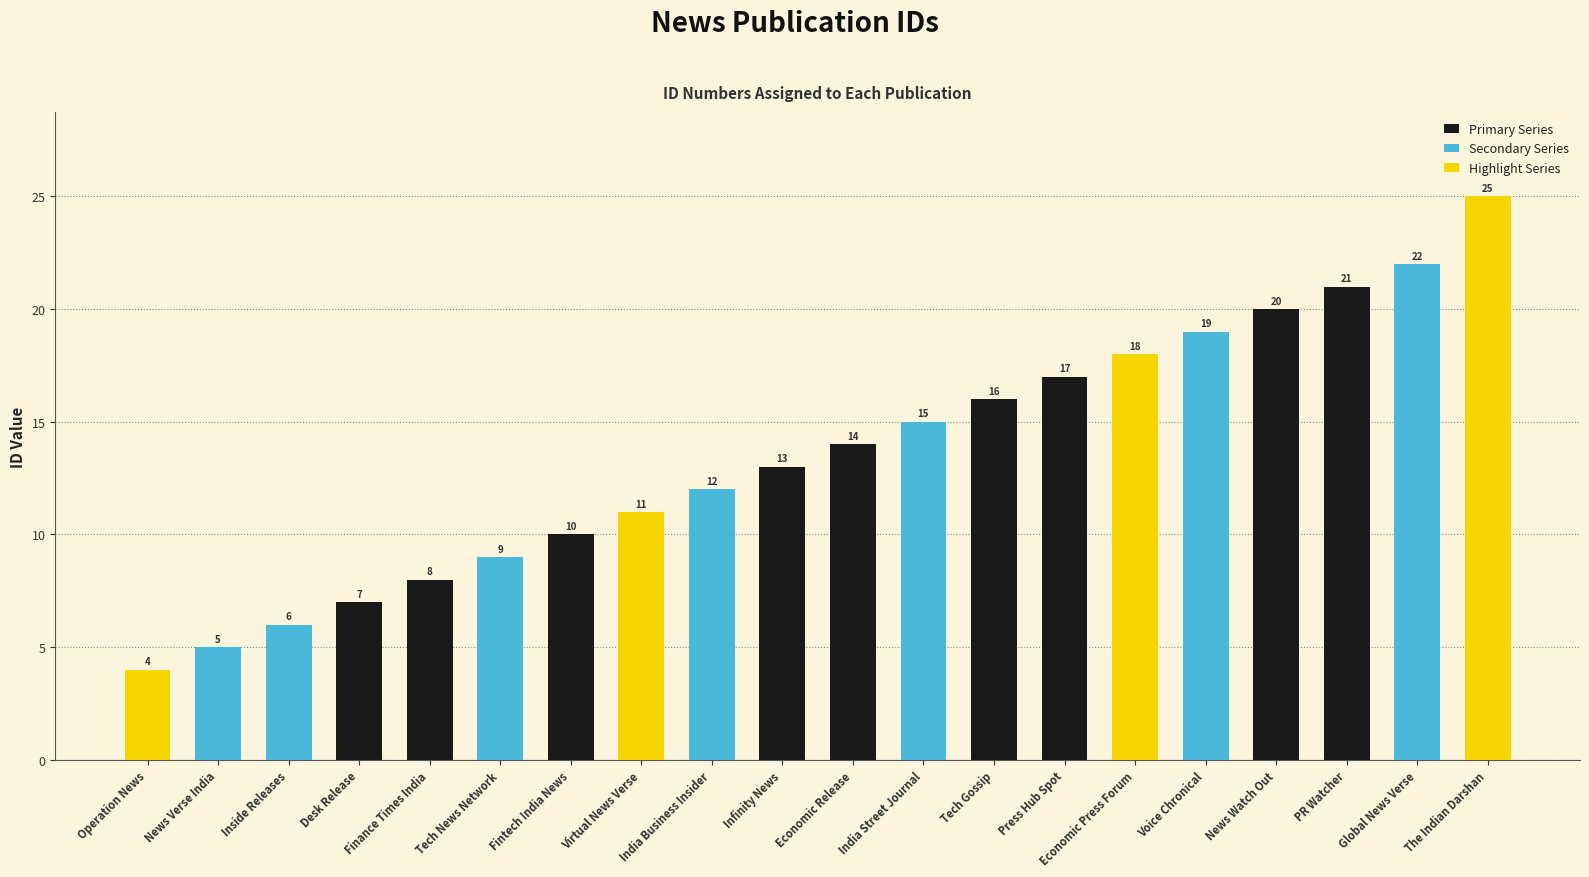

Read the value at Tech Gossip, to the nearest 5.

15